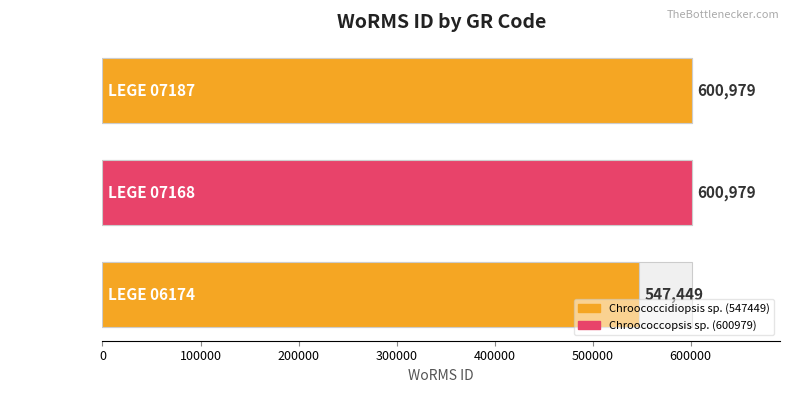

Are the bars grouped side by side (vs. stacked)?

No